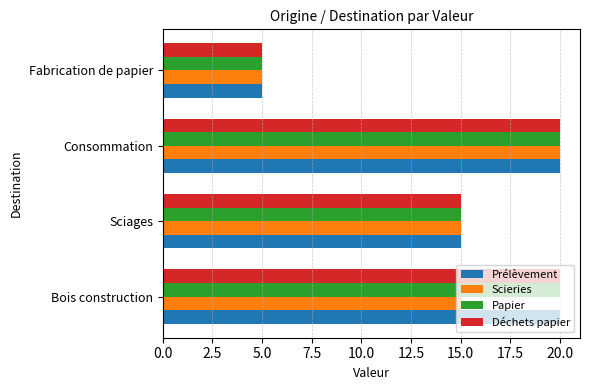

Count the number of data series in this chart.

4